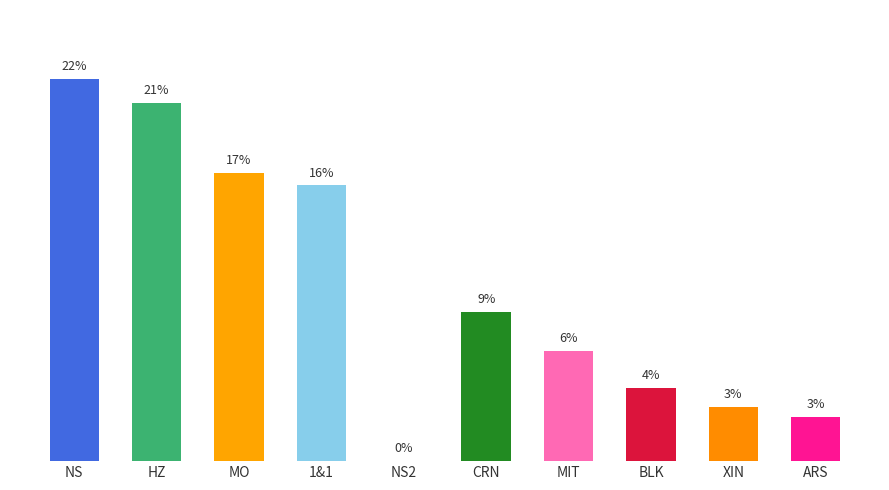

What is the sum of the values at CRN and ARS?

15569